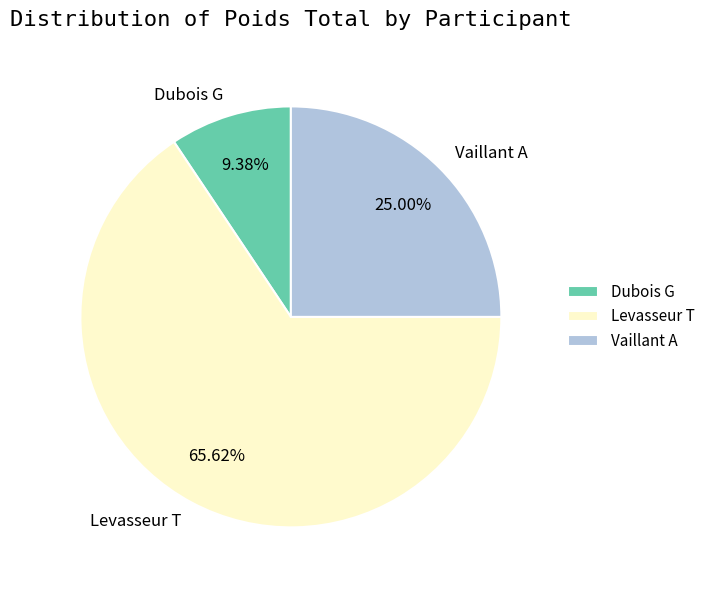

Approximately how many times larger is the value at Vaillant A compared to Dubois G?

2.7